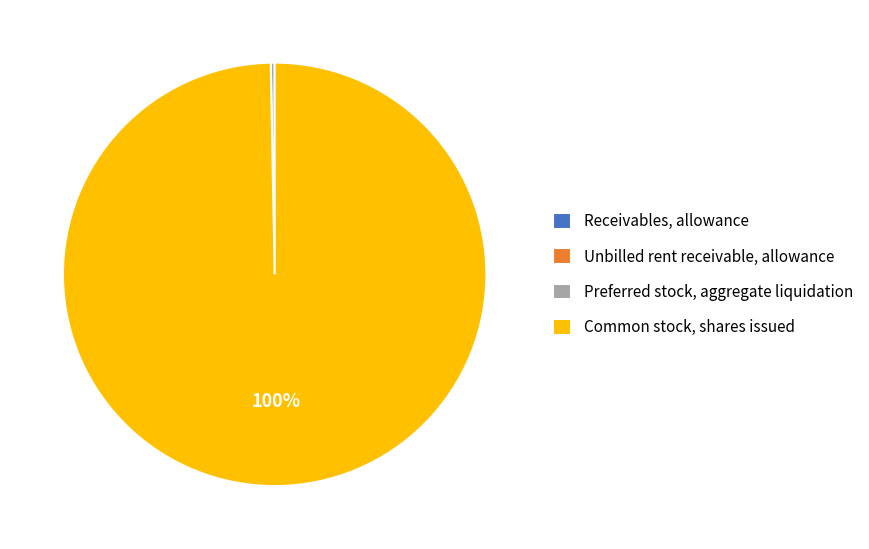

To the nearest percent, what is the average slice percentage?

25%